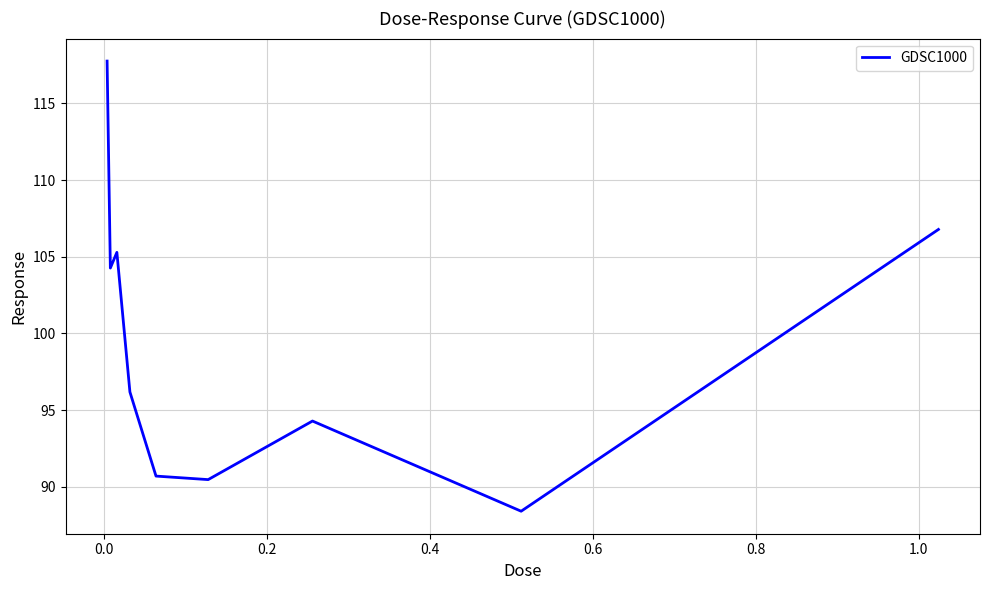

What is the difference between the maximum and minimum values?

29.4